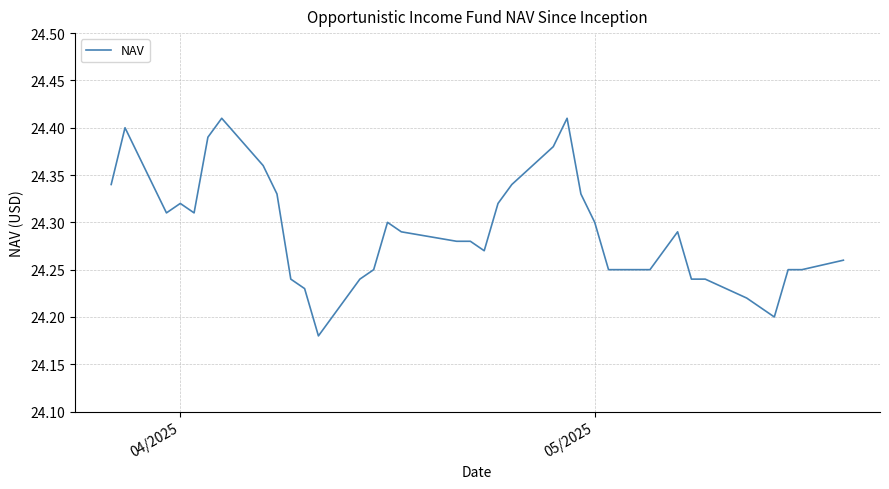

What is the value of the 5th point from the left?

24.3